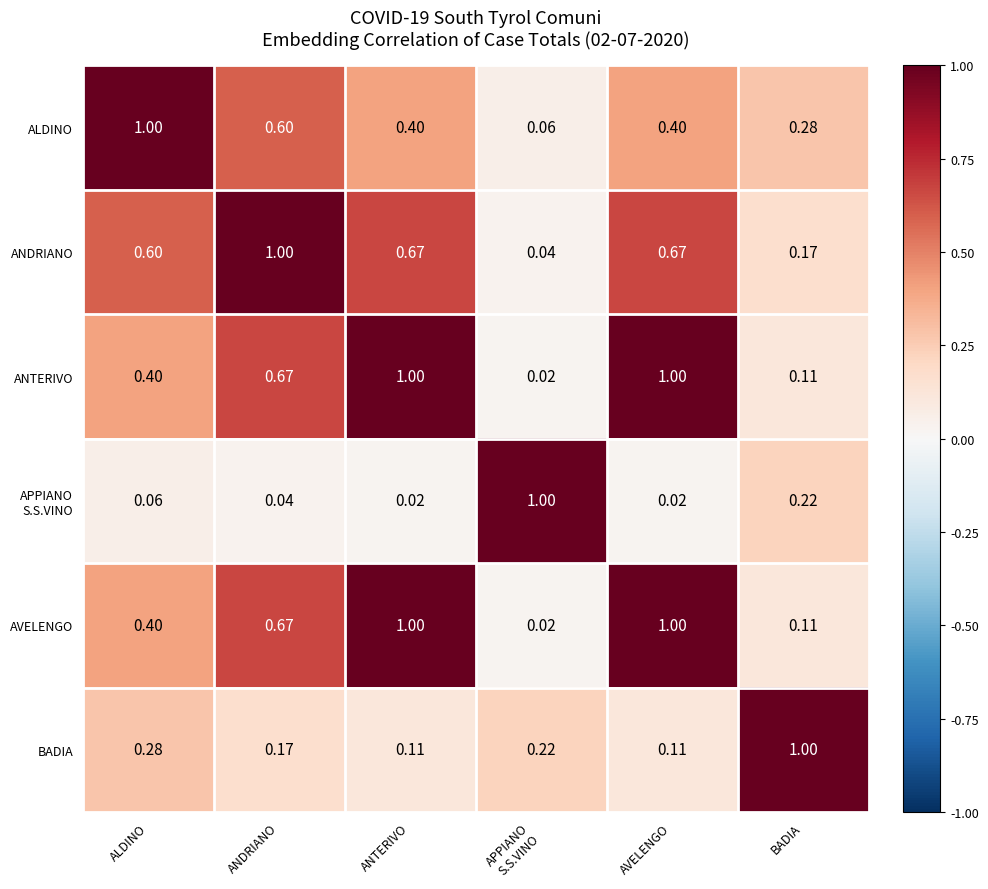

Is the value of ANTERIVO at ALDINO greater than the value of ANDRIANO at ANTERIVO?

No